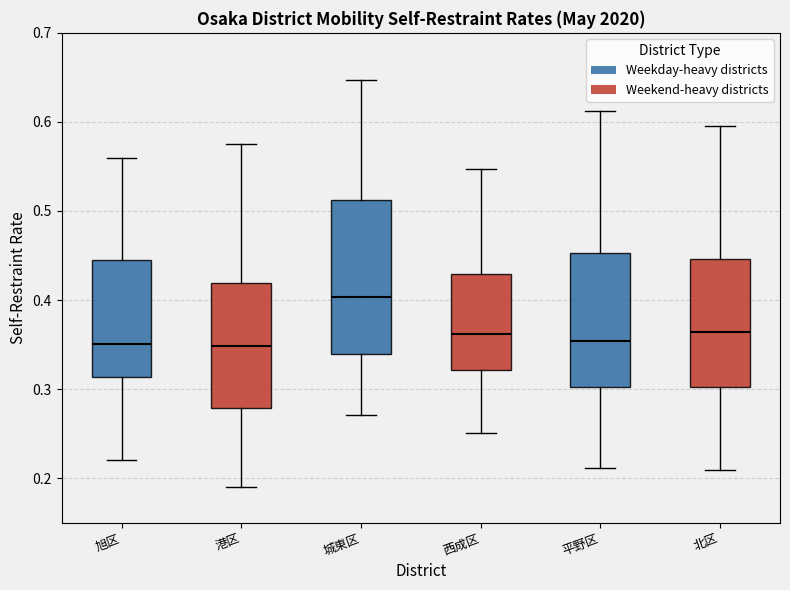

Reading left to right, read every box against the y-axis: the position of its median line, the range the box covers, and the ends of its whiskers. The values are not printed on the chart, so give them approximately, as read against the axis.

旭区: median 0.35, box 0.31 to 0.44, whiskers 0.22 to 0.56
港区: median 0.35, box 0.28 to 0.42, whiskers 0.19 to 0.58
城東区: median 0.40, box 0.34 to 0.51, whiskers 0.27 to 0.65
西成区: median 0.36, box 0.32 to 0.43, whiskers 0.25 to 0.55
平野区: median 0.35, box 0.30 to 0.45, whiskers 0.21 to 0.61
北区: median 0.36, box 0.30 to 0.45, whiskers 0.21 to 0.60